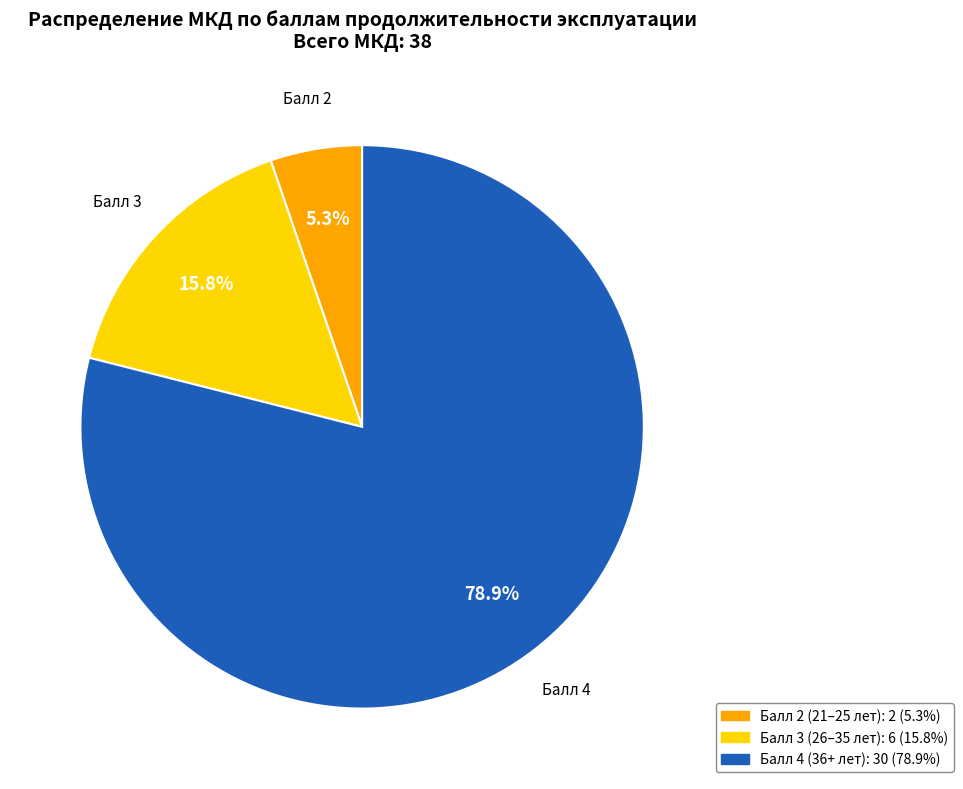

Is there a majority slice in this chart?

Yes